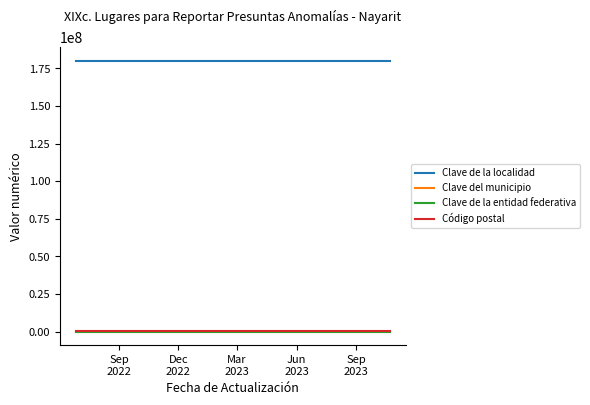

Which series has the largest total across all categories?

Clave de la localidad